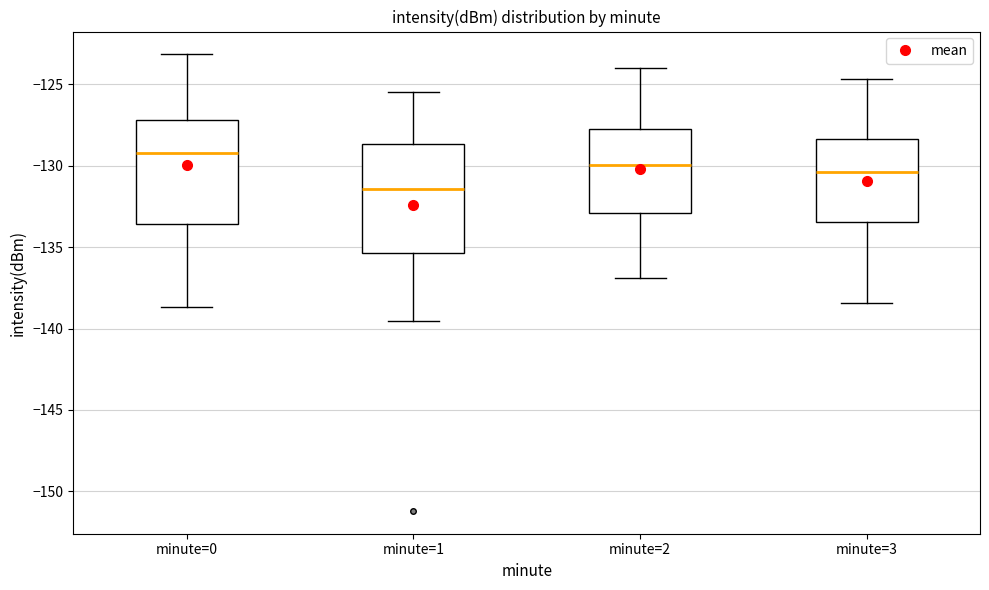

Reading left to right, transcribe this box plot: for each box, give where its median line is, the range the box spans, and where its two whiskers end, as read against the y-axis. The values are not printed on the chart, so give them approximately, as read against the axis.

minute=0: median -129.0, box -133.5 to -127.0, whiskers -138.5 to -123.0
minute=1: median -131.5, box -135.5 to -128.5, whiskers -139.5 to -125.5
minute=2: median -130.0, box -133.0 to -127.5, whiskers -137.0 to -124.0
minute=3: median -130.5, box -133.5 to -128.5, whiskers -138.5 to -124.5